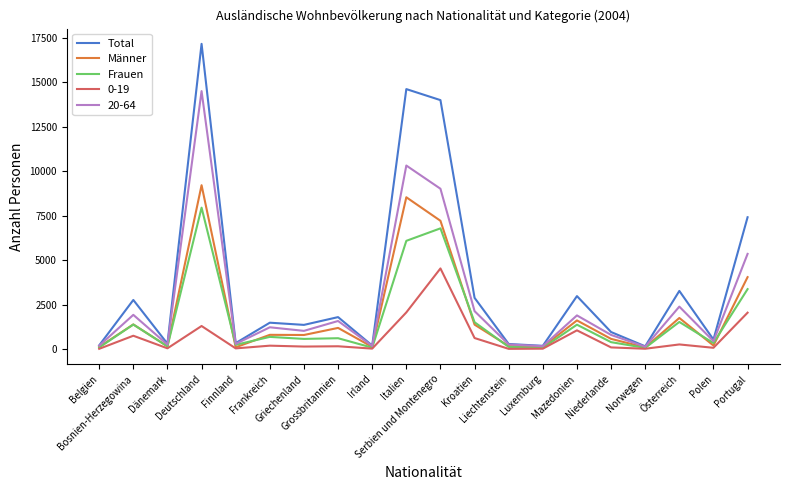

What is the maximum value for Total?

17152